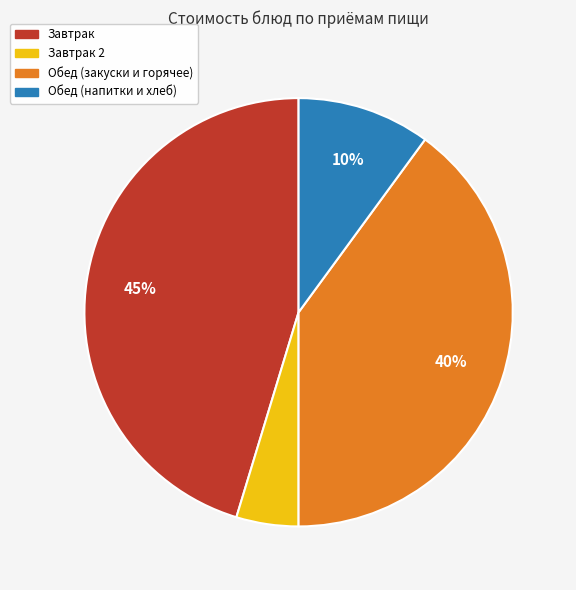

To the nearest percent, what is the average slice percentage?

25%